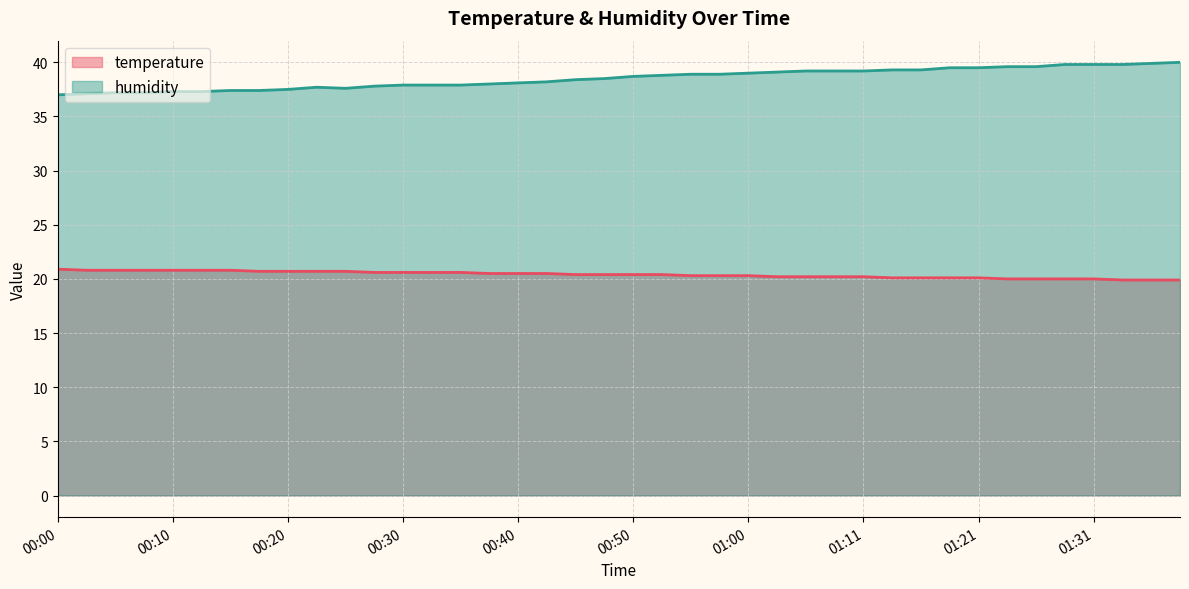

What is the sum of the humidity values at 01:29 and 00:23?

77.5